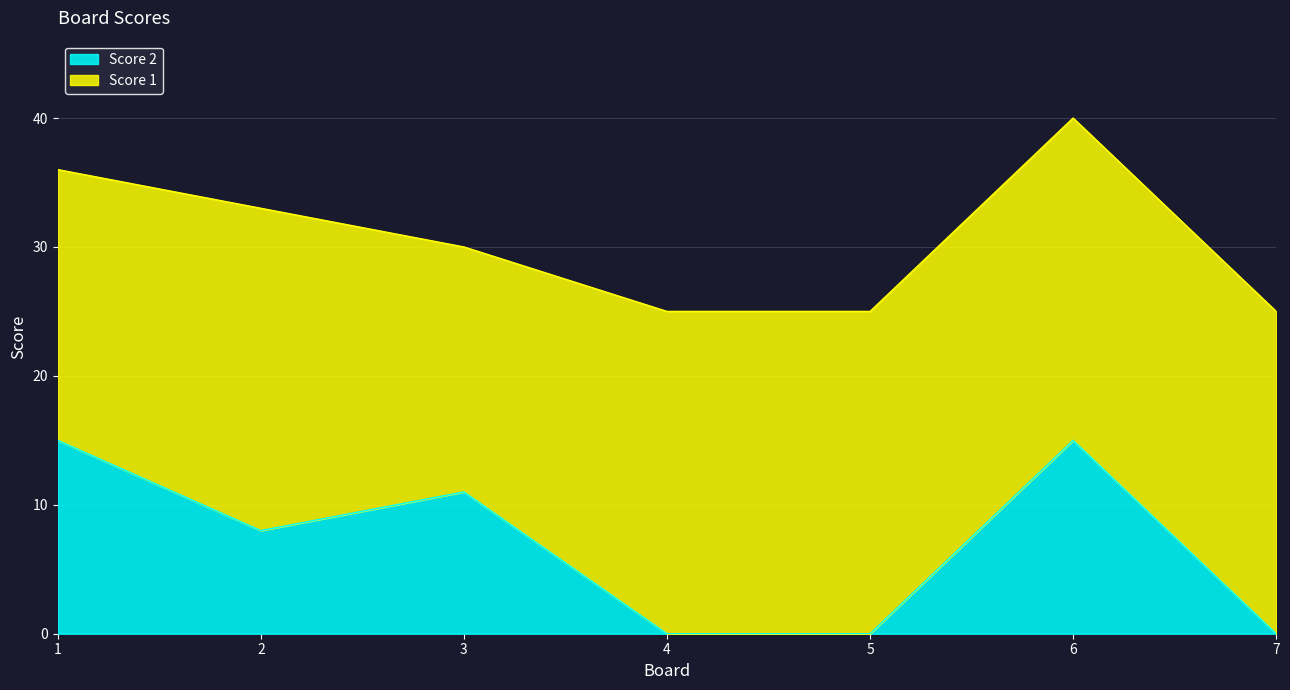

List the labels in order of value, largest first.

1, 6, 3, 2, 4, 5, 7